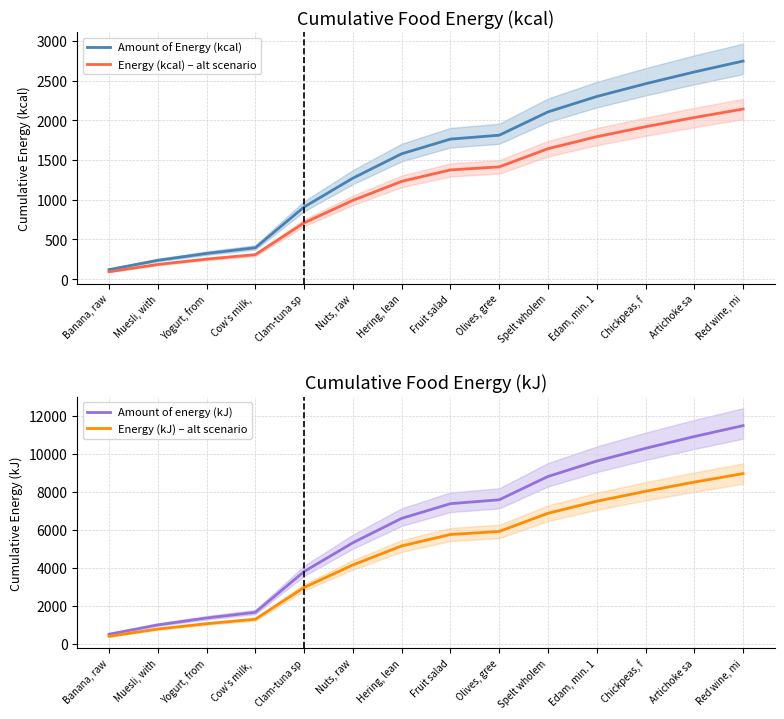

True or false: Amount of Energy (kcal) and Amount of energy (kJ) intersect in this chart.

False